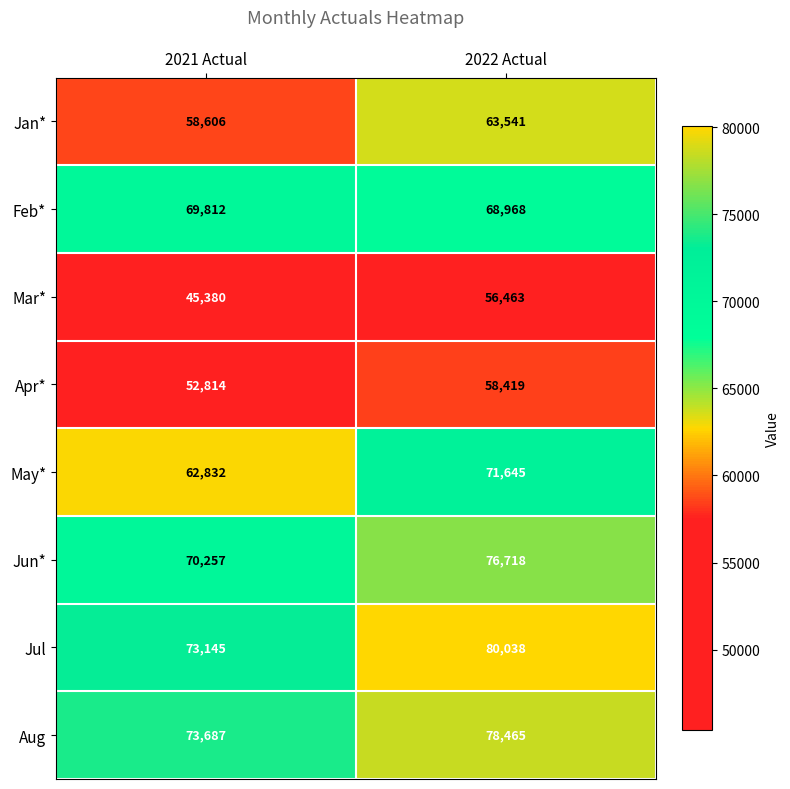

The Apr* series shows 12024 at 2021 Actual. True or false?

False